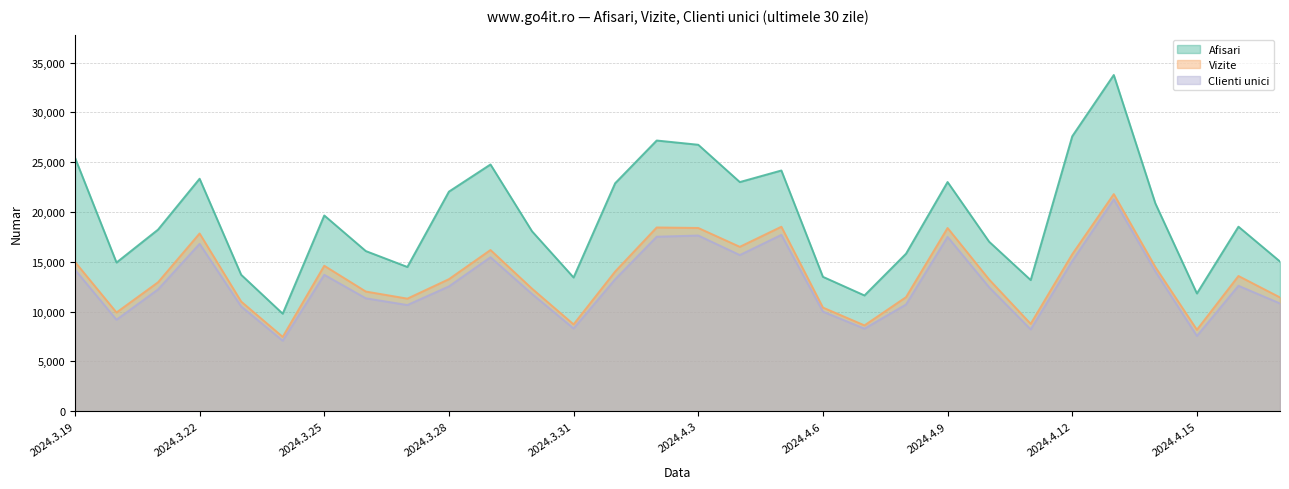

Which series has the largest range (max minus min)?

Afisari